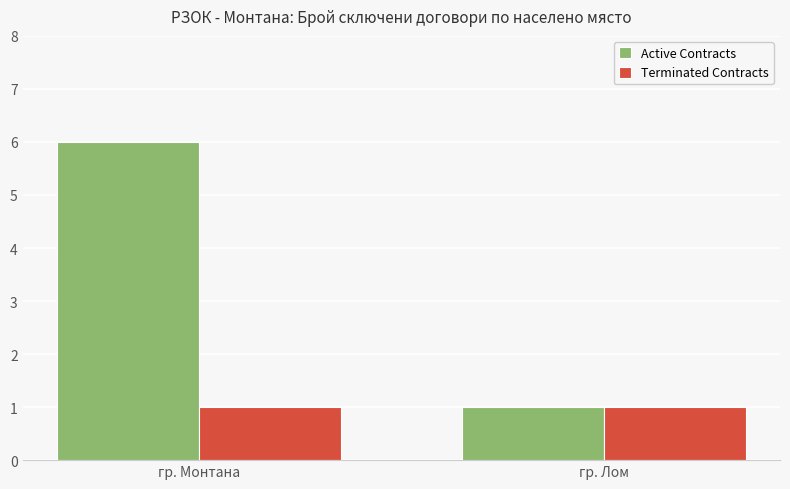

How many bars are there in total?

4